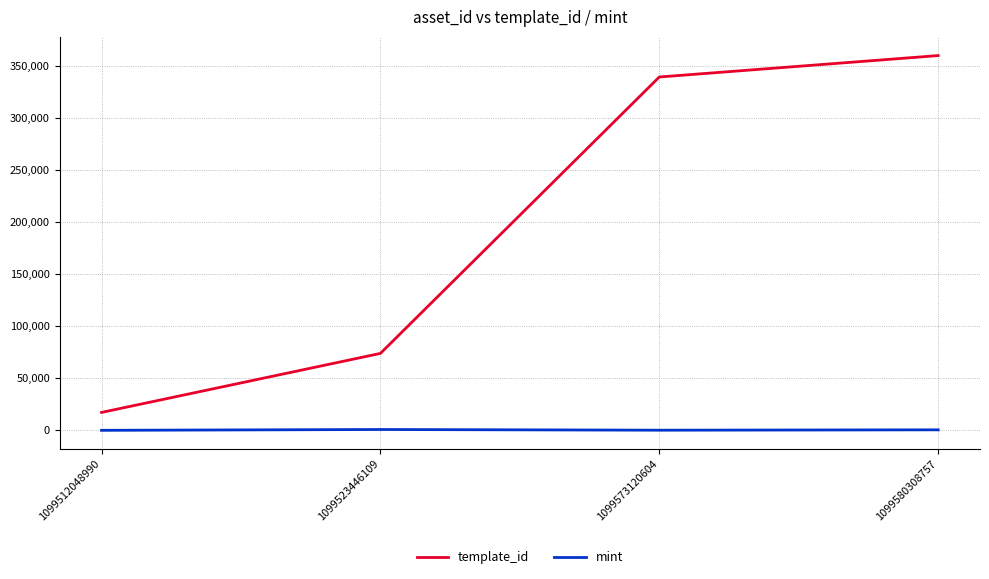

How many lines are shown in the chart?

2